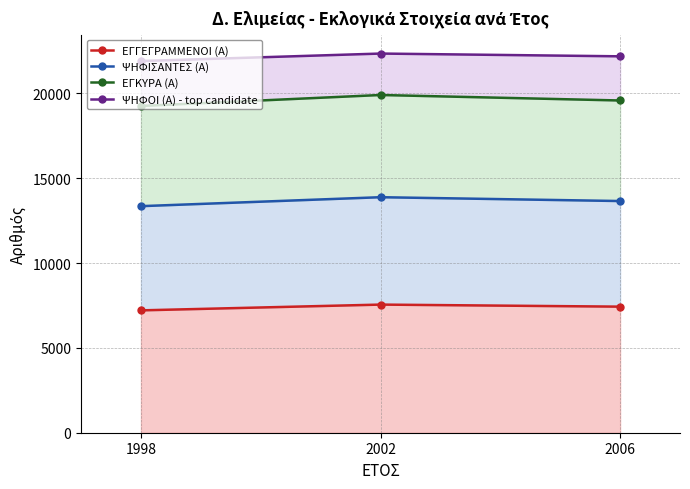

List the series in order of their peak value, highest first.

ΨΗΦΟΙ (Α) - top candidate, ΕΓΚΥΡΑ (Α), ΨΗΦΙΣΑΝΤΕΣ (Α), ΕΓΓΕΓΡΑΜΜΕΝΟΙ (Α)